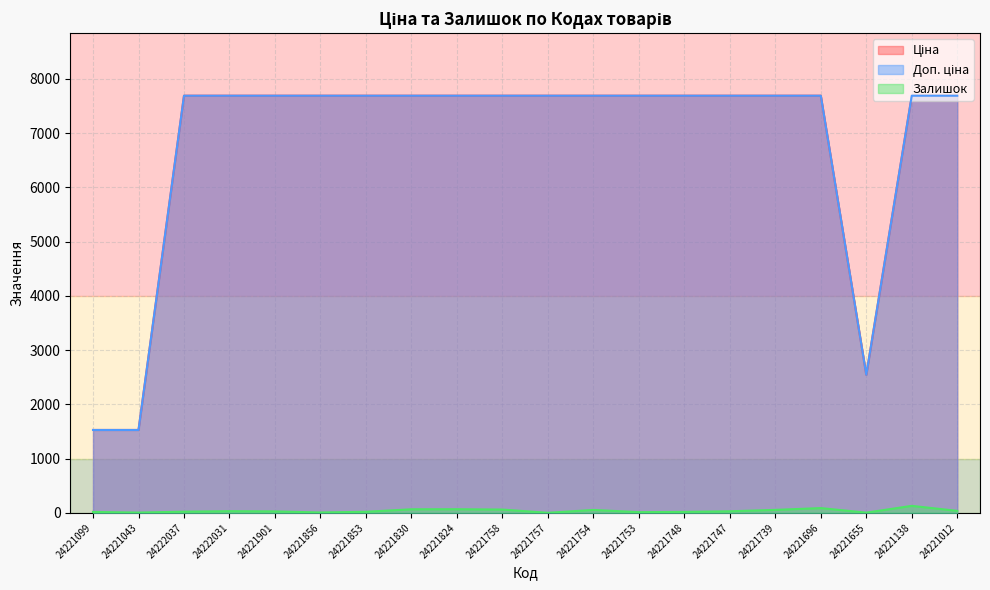

How many interior local valleys does the Доп. ціна series have?

1